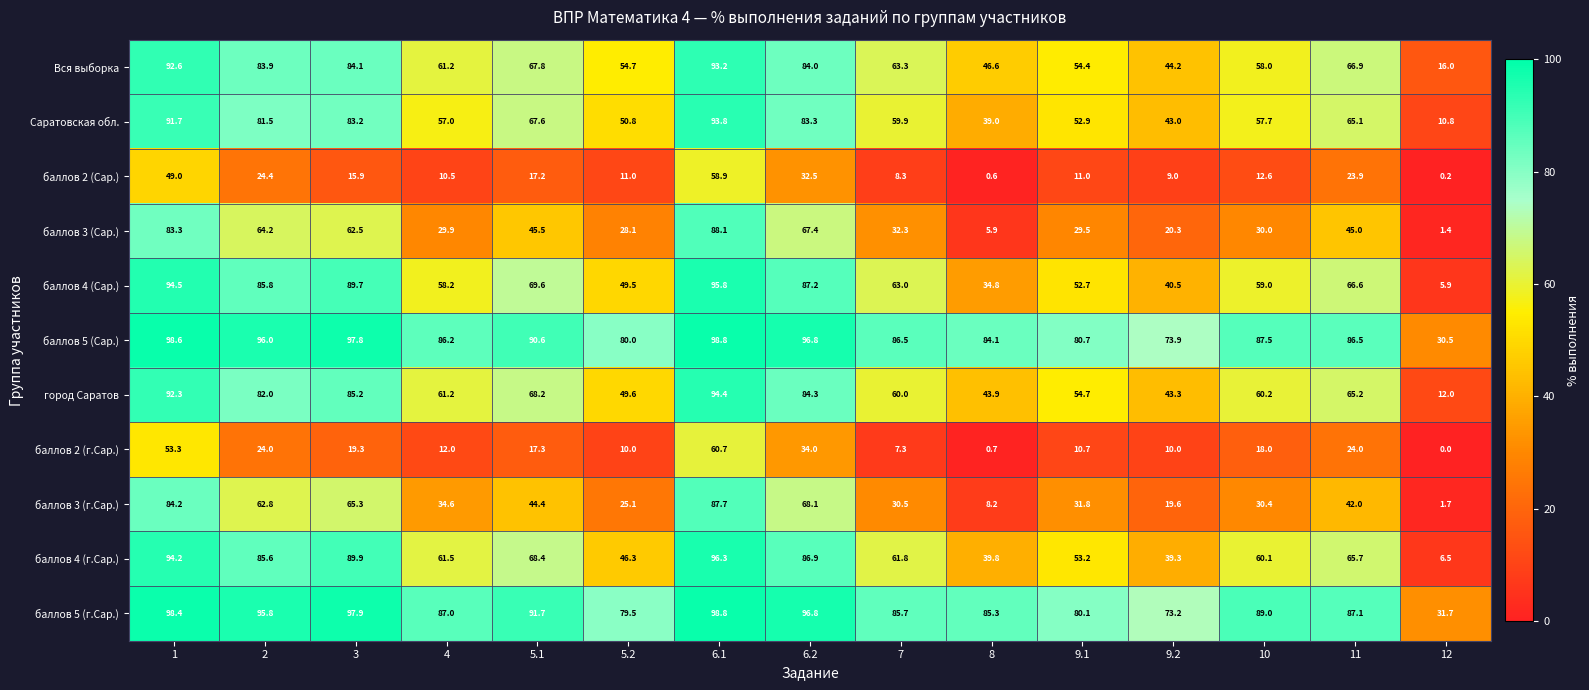

What is the greatest value displayed?

98.8